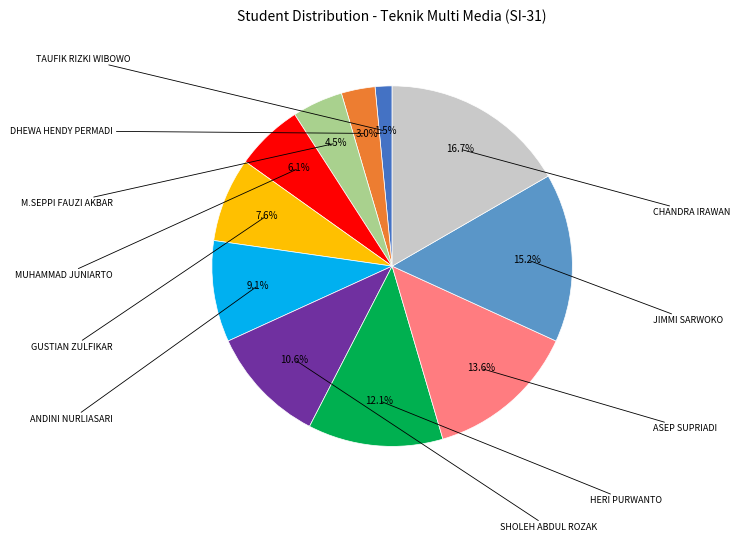

Does any single category account for the majority?

No